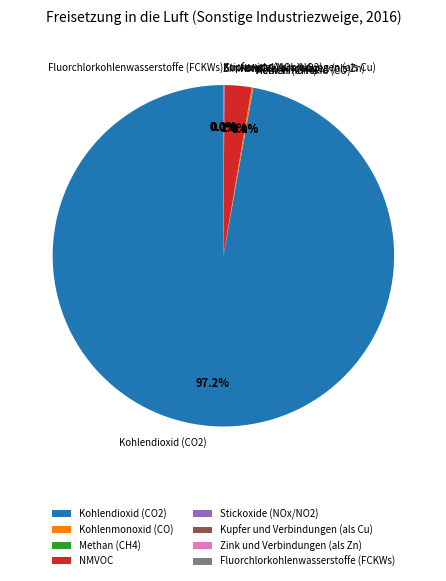

Count the number of slices in the pie.

8